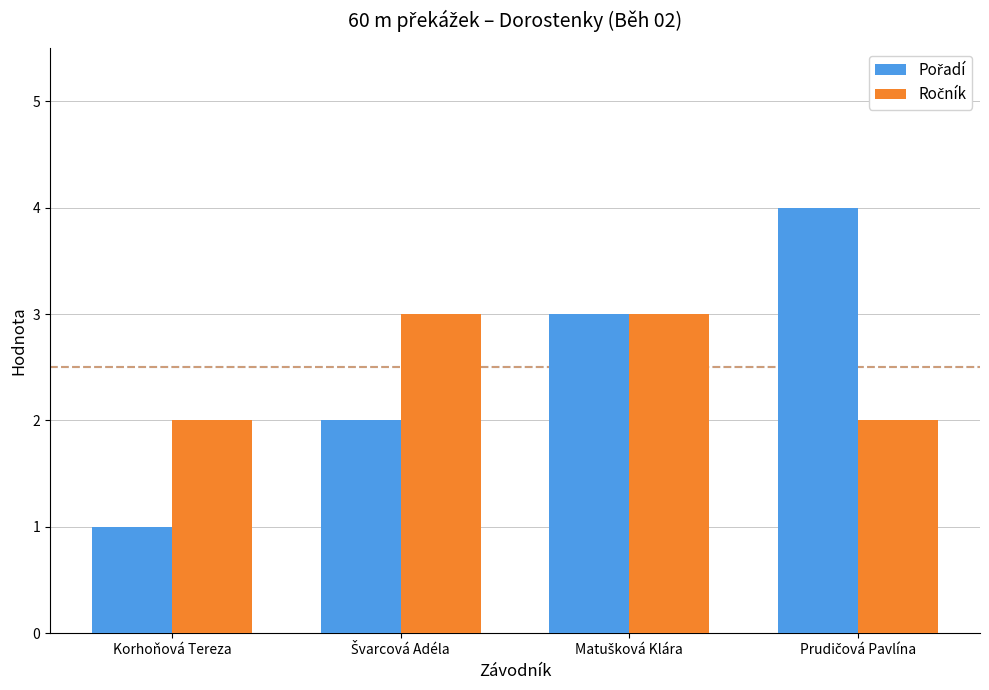

What is the total value across all series at Korhoňová Tereza?

3